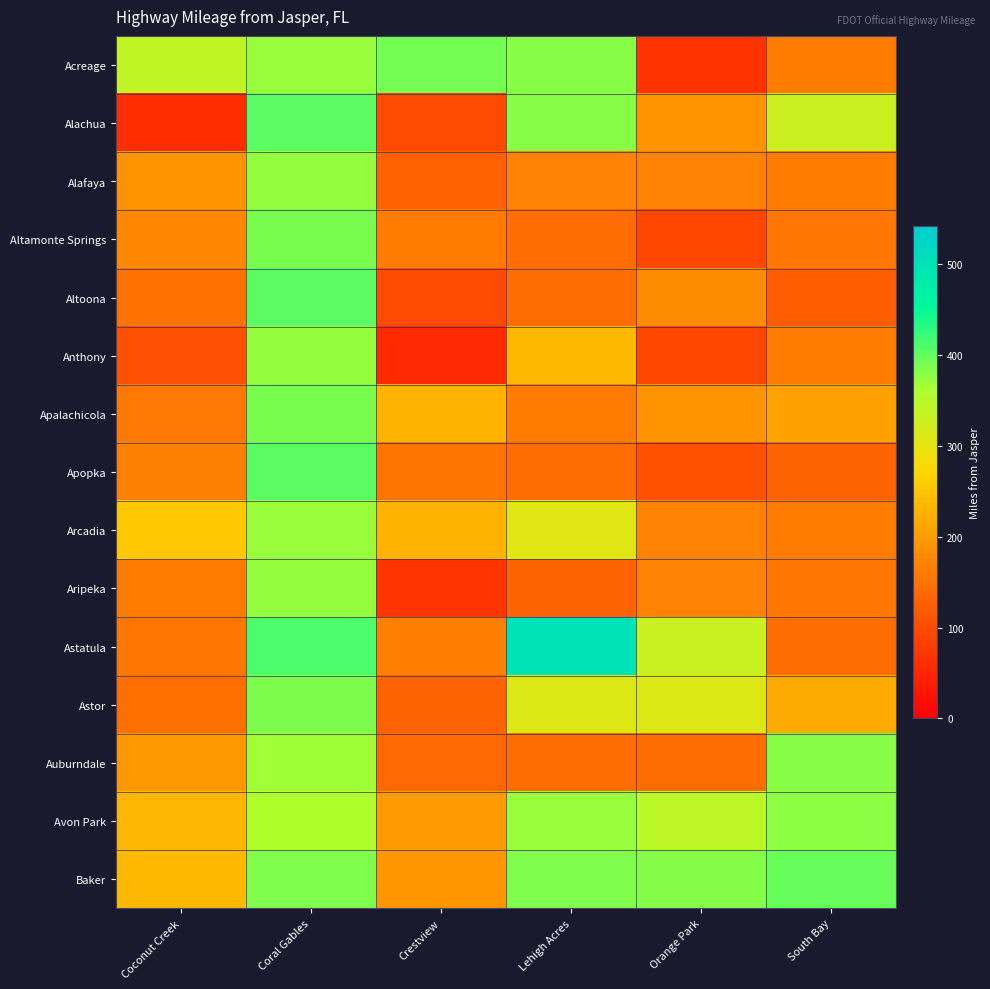

Reading left to right, list all the values displayed in this chart.

Acreage: Coconut Creek=339	Coral Gables=371	Crestview=390	Lehigh Acres=380	Orange Park=68	South Bay=160
Alachua: Coconut Creek=60	Coral Gables=403	Crestview=98	Lehigh Acres=380	Orange Park=189	South Bay=329
Alafaya: Coconut Creek=191	Coral Gables=373	Crestview=126	Lehigh Acres=170	Orange Park=170	South Bay=163
Altamonte Springs: Coconut Creek=177	Coral Gables=389	Crestview=159	Lehigh Acres=140	Orange Park=94	South Bay=156
Altoona: Coconut Creek=147	Coral Gables=403	Crestview=98	Lehigh Acres=140	Orange Park=180	South Bay=121
Anthony: Coconut Creek=105	Coral Gables=373	Crestview=56	Lehigh Acres=234	Orange Park=94	South Bay=163
Apalachicola: Coconut Creek=158	Coral Gables=389	Crestview=228	Lehigh Acres=159	Orange Park=189	South Bay=207
Apopka: Coconut Creek=168	Coral Gables=403	Crestview=152	Lehigh Acres=140	Orange Park=107	South Bay=129
Arcadia: Coconut Creek=253	Coral Gables=371	Crestview=228	Lehigh Acres=305	Orange Park=170	South Bay=163
Aripeka: Coconut Creek=159	Coral Gables=373	Crestview=70	Lehigh Acres=129	Orange Park=170	South Bay=156
Astatula: Coconut Creek=156	Coral Gables=411	Crestview=166	Lehigh Acres=498	Orange Park=331	South Bay=141
Astor: Coconut Creek=144	Coral Gables=386	Crestview=130	Lehigh Acres=307	Orange Park=307	South Bay=216
Auburndale: Coconut Creek=195	Coral Gables=368	Crestview=134	Lehigh Acres=141	Orange Park=141	South Bay=381
Avon Park: Coconut Creek=231	Coral Gables=357	Crestview=201	Lehigh Acres=372	Orange Park=345	South Bay=378
Baker: Coconut Creek=237	Coral Gables=385	Crestview=193	Lehigh Acres=385	Orange Park=382	South Bay=398